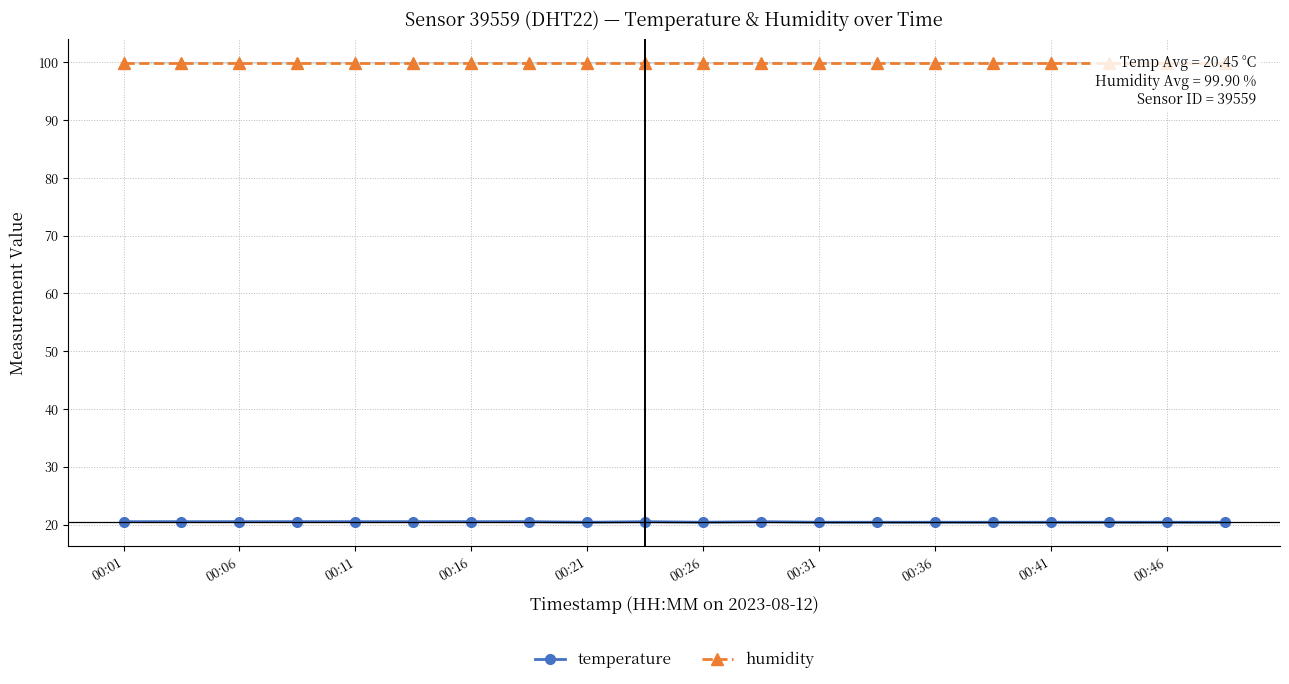

The value of humidity at 15 is 99.9. True or false?

True